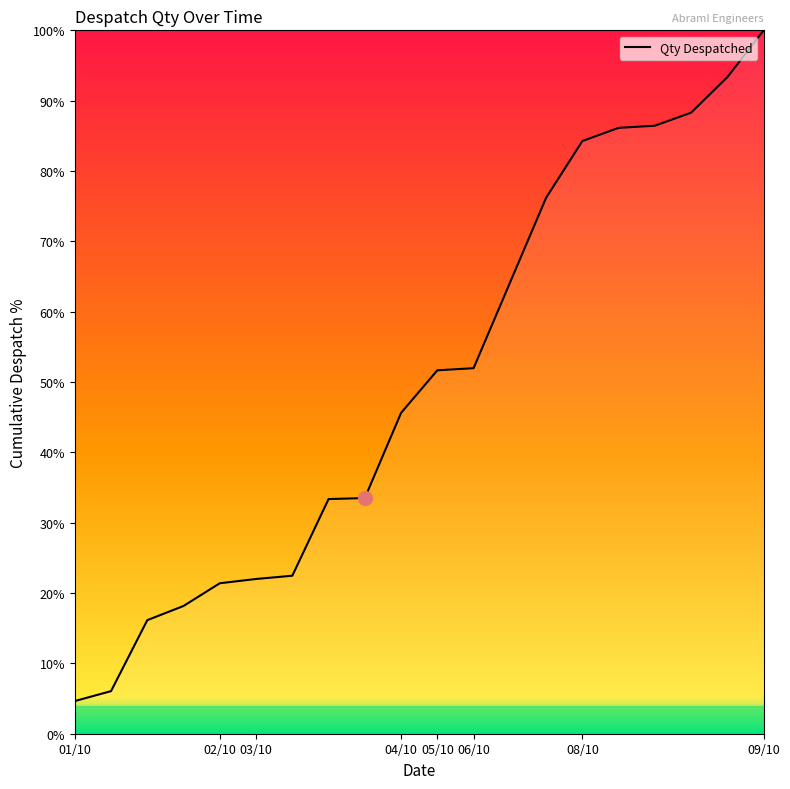

What is the minimum value shown in the chart?

4.6